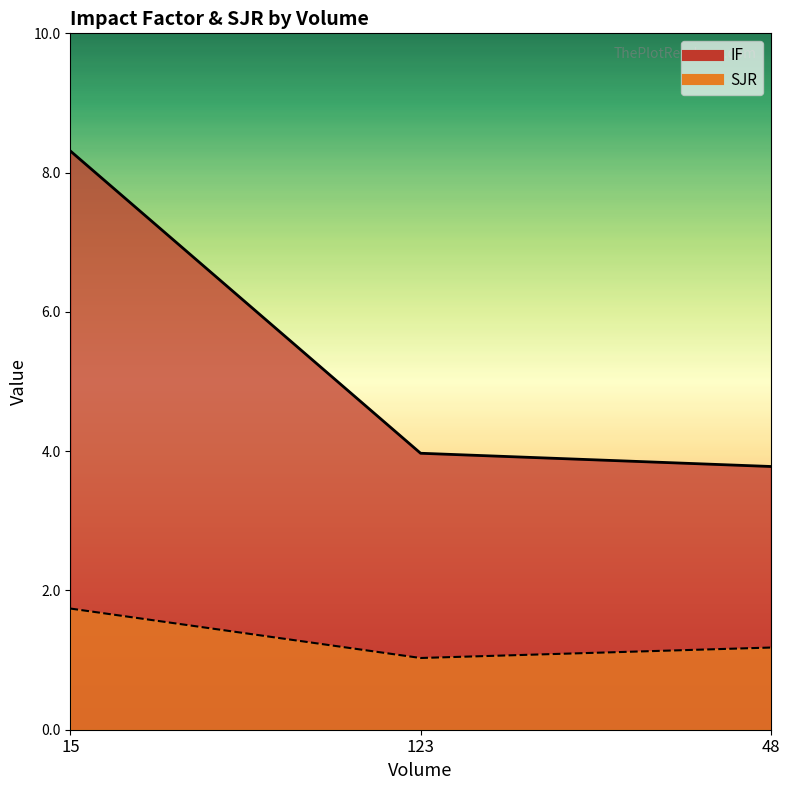

What position from the right is 123?

2